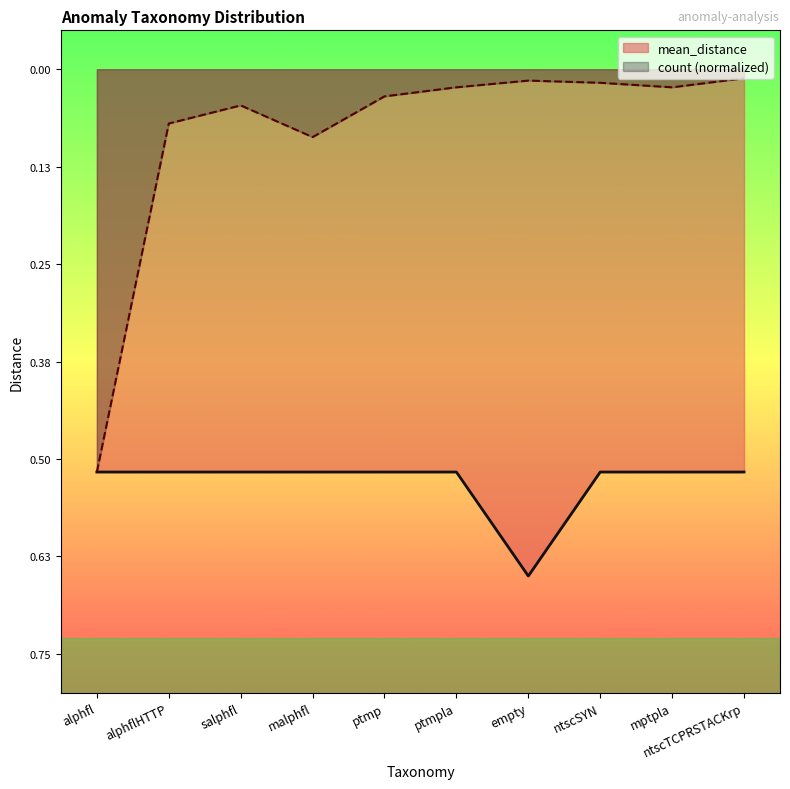

Rank the categories by mean_distance value from highest to lowest.

alphfl, alphflHTTP, salphfl, malphfl, ptmp, ptmpla, ntscSYN, mptpla, ntscTCPRSTACKrp, empty